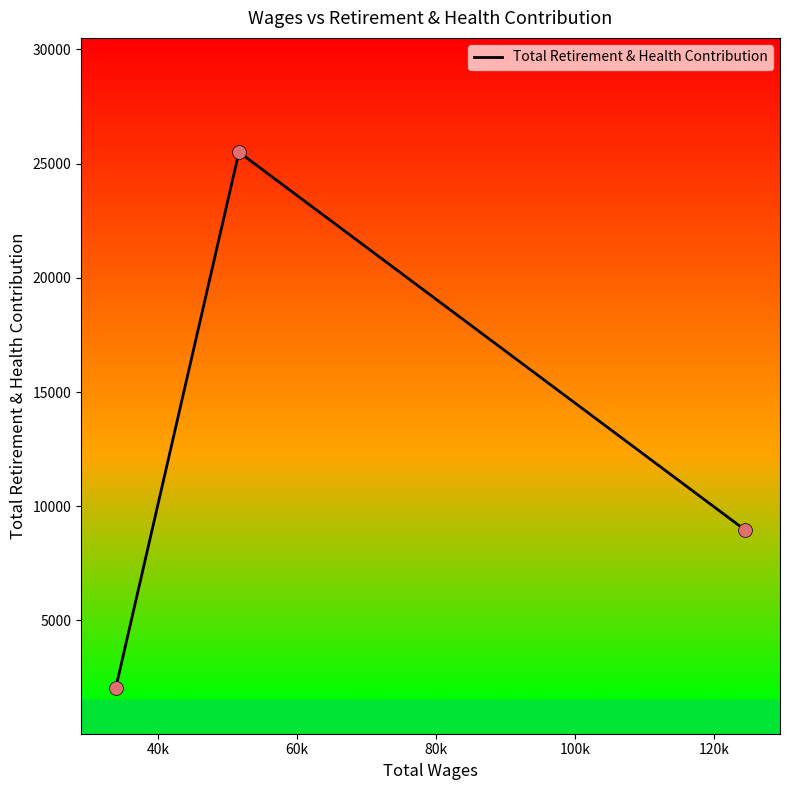

What is the average value?

12167